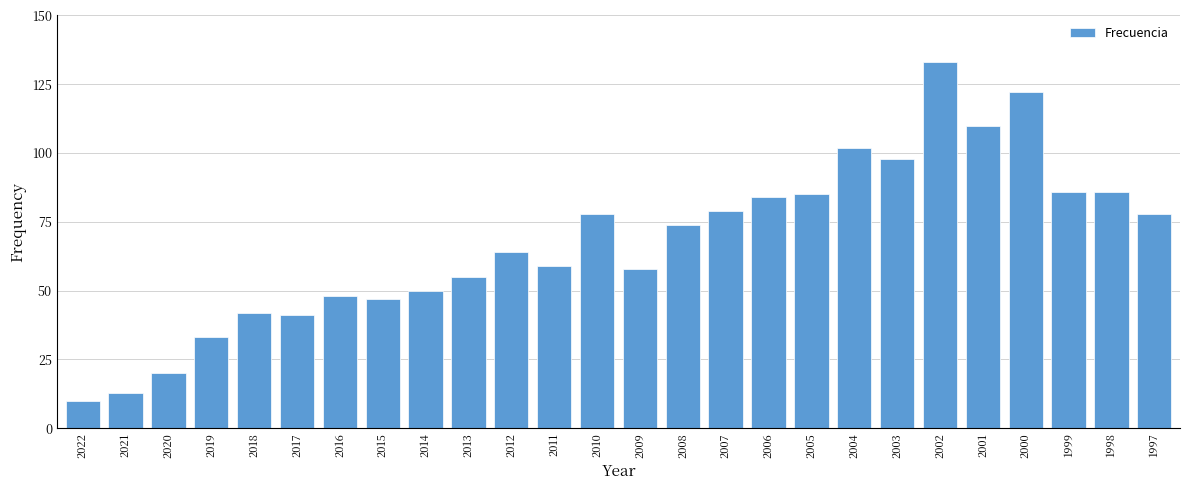

The value at 2001 is 195. True or false?

False